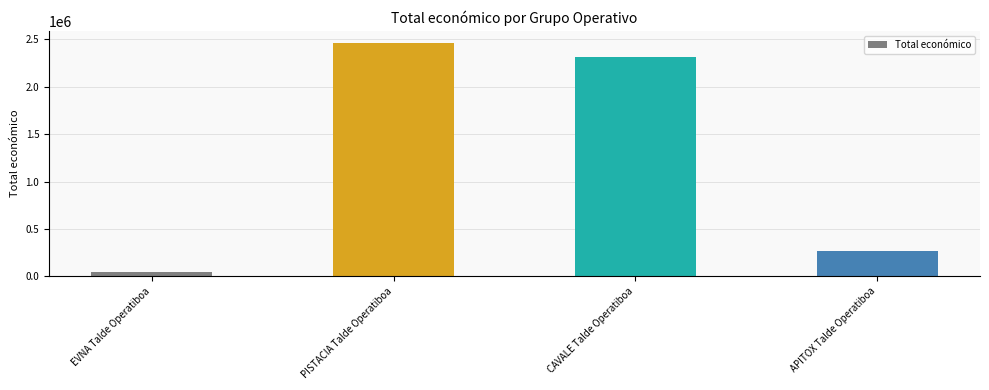

Which label corresponds to the smallest value in the chart?

EVNA Talde Operatiboa